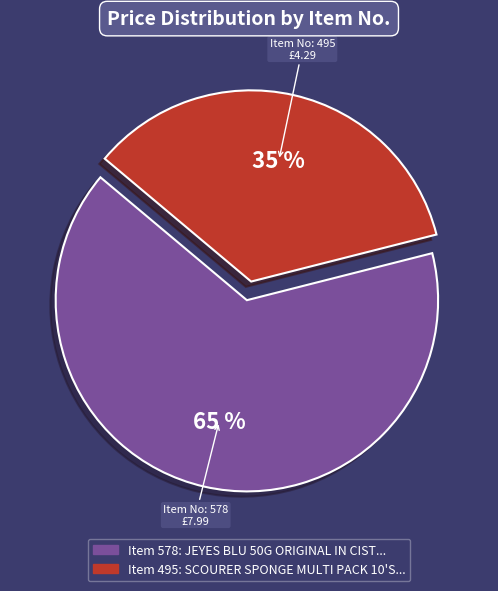

Is there a majority slice in this chart?

Yes